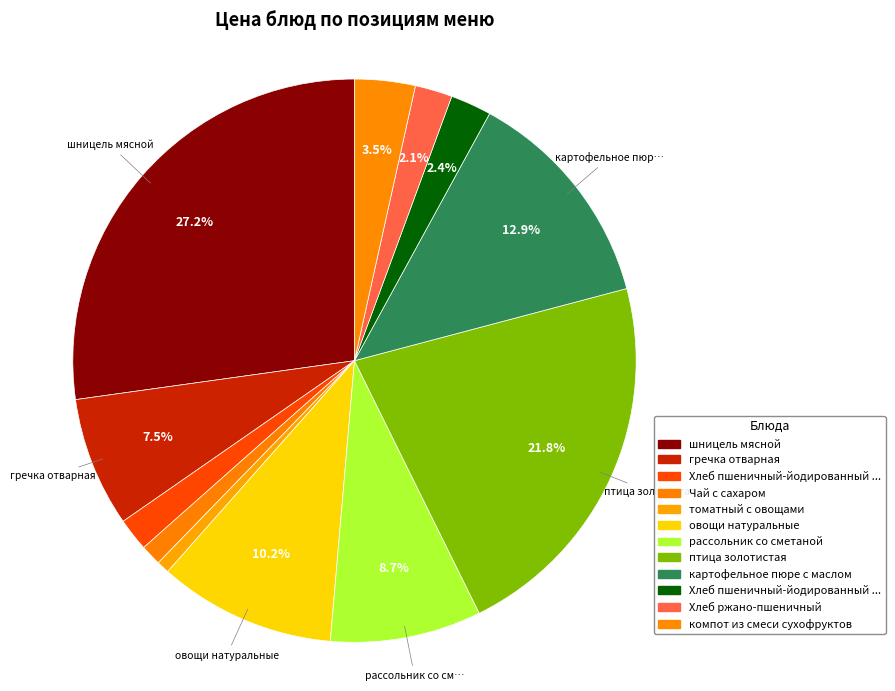

How many slices are in this pie chart?

12